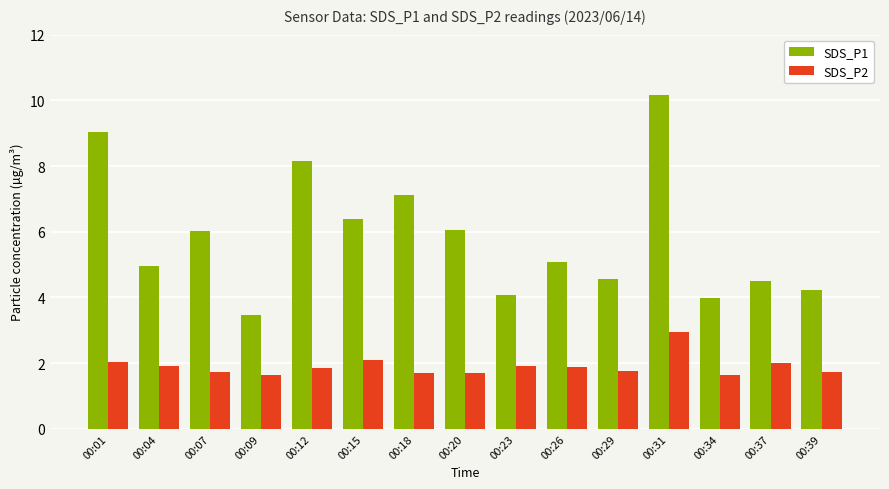

What is the sum of the SDS_P1 values at 00:04 and 00:20?

11.0